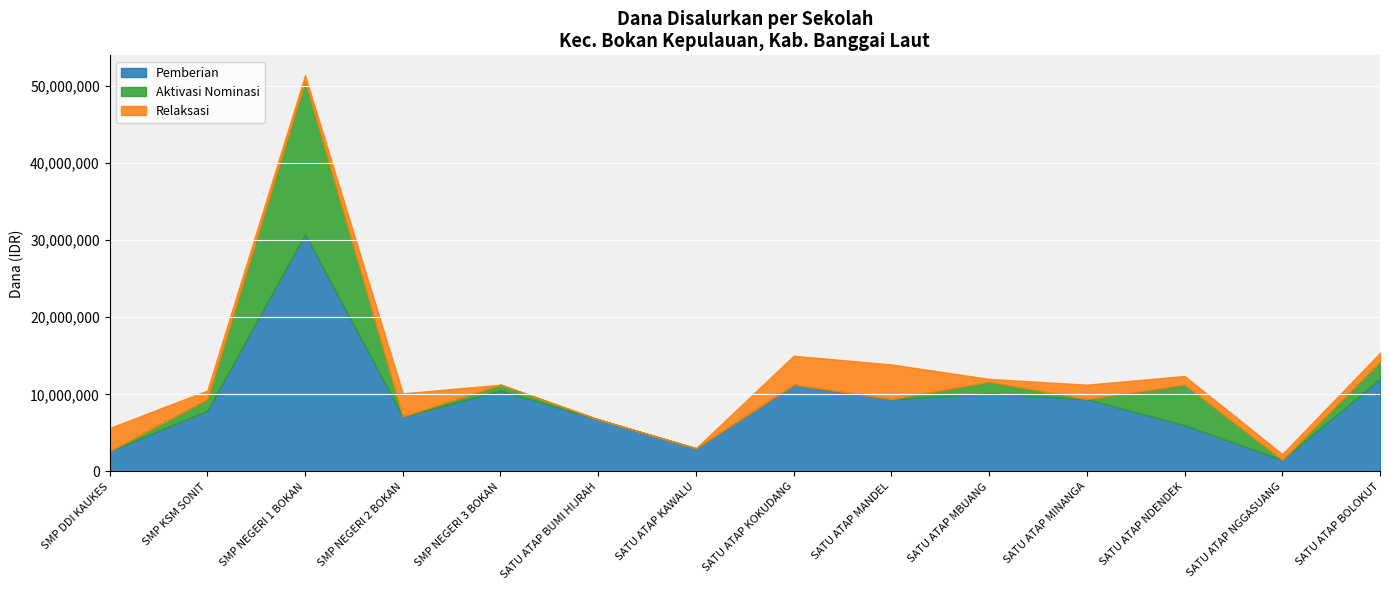

How many data points does each series have?

14